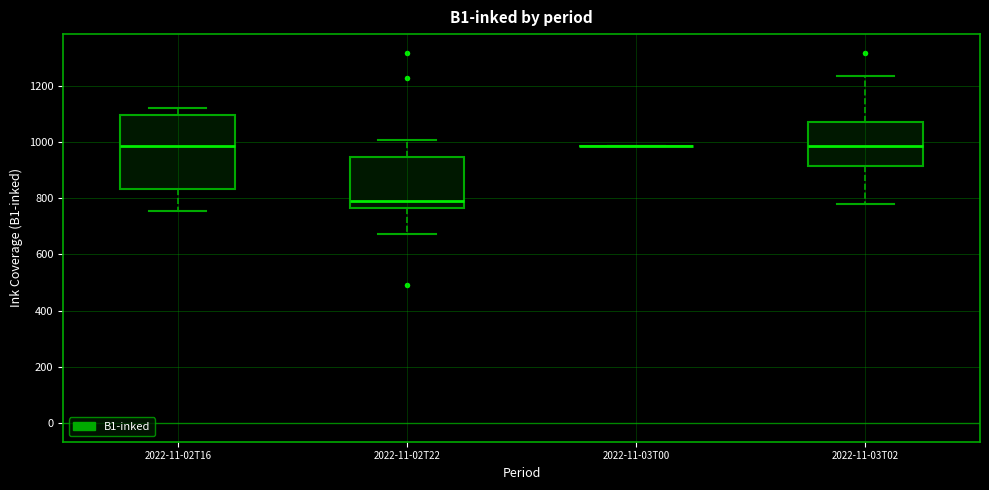

Reading left to right, read every box against the y-axis: the position of its median line, the range the box covers, and the ends of its whiskers. The values are not printed on the chart, so give them approximately, as read against the axis.

2022-11-02T16: median 980, box 840 to 1100, whiskers 760 to 1120
2022-11-02T22: median 780, box 760 to 940, whiskers 680 to 1000
2022-11-03T00: box collapsed to a line at 980, whiskers 980 to 980
2022-11-03T02: median 980, box 920 to 1060, whiskers 780 to 1240